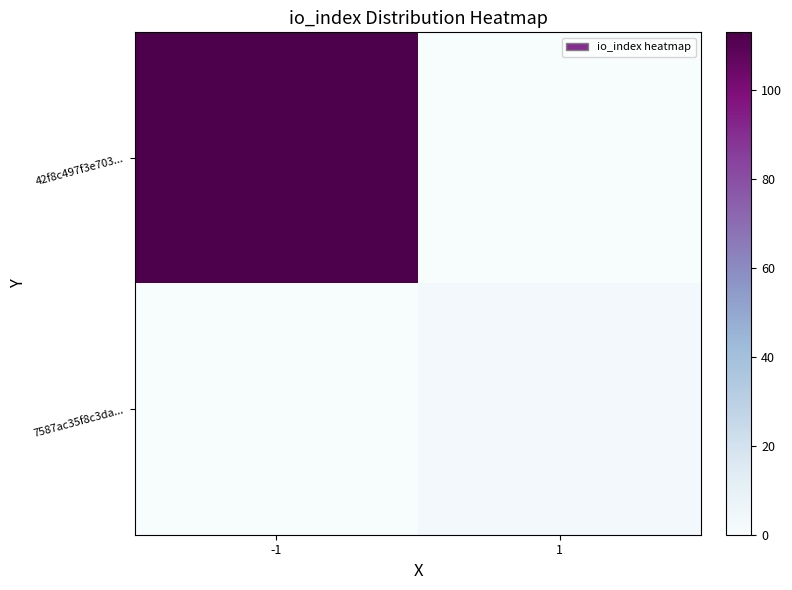

What is the total value across all series at -1?

113